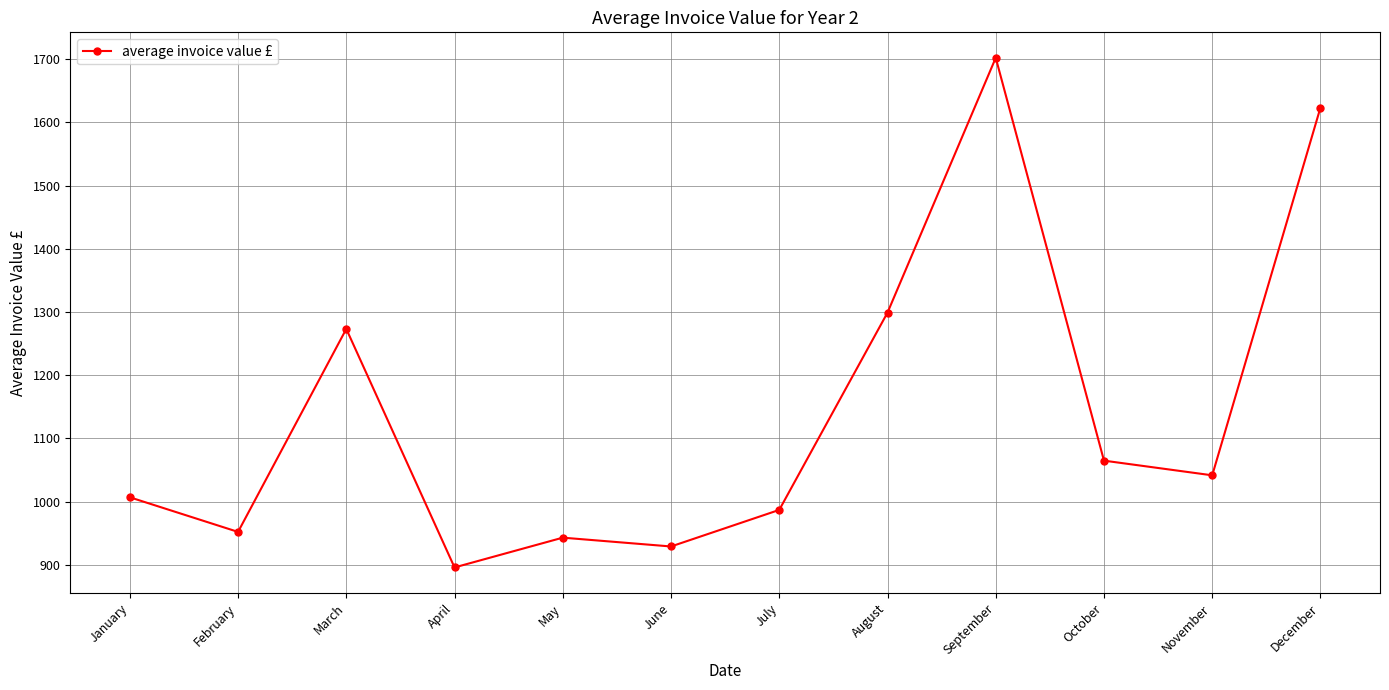

Where is the first local minimum?

February